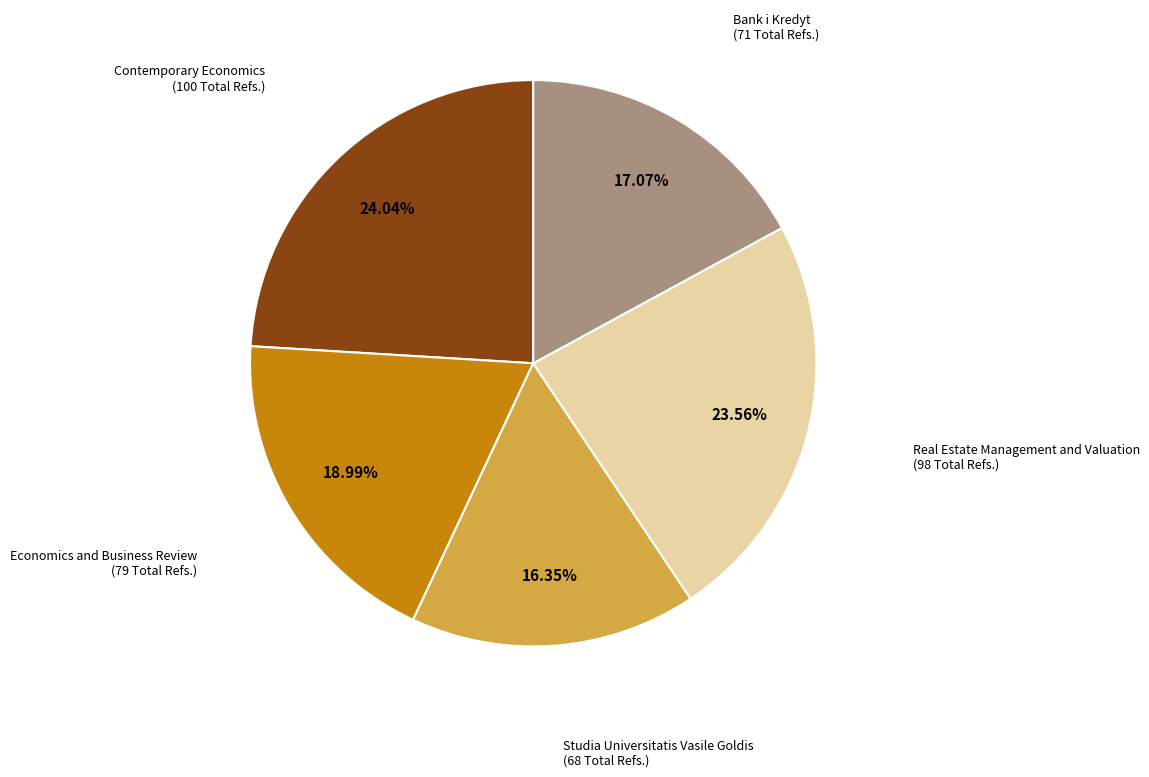

Does any single category account for the majority?

No